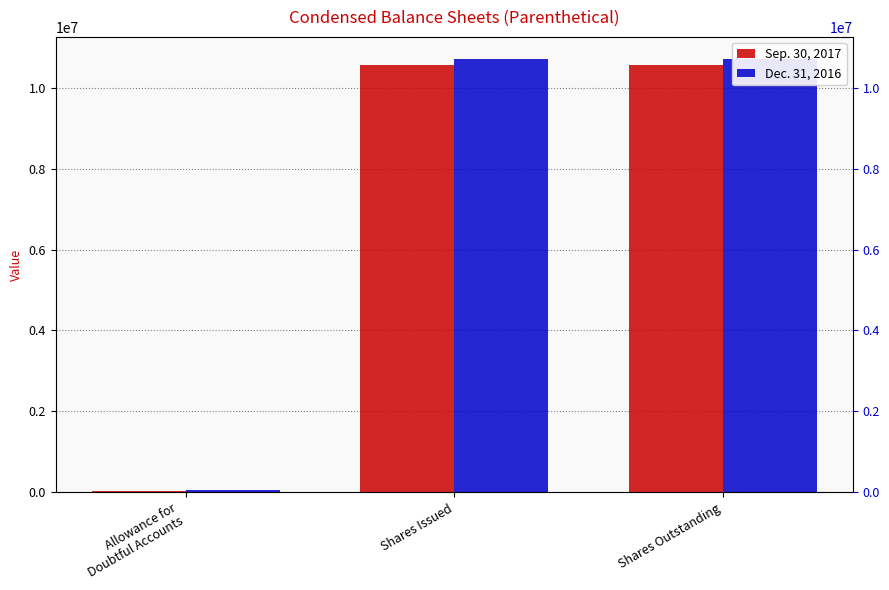

List the series in order of their overall mean, highest first.

Dec. 31, 2016, Sep. 30, 2017